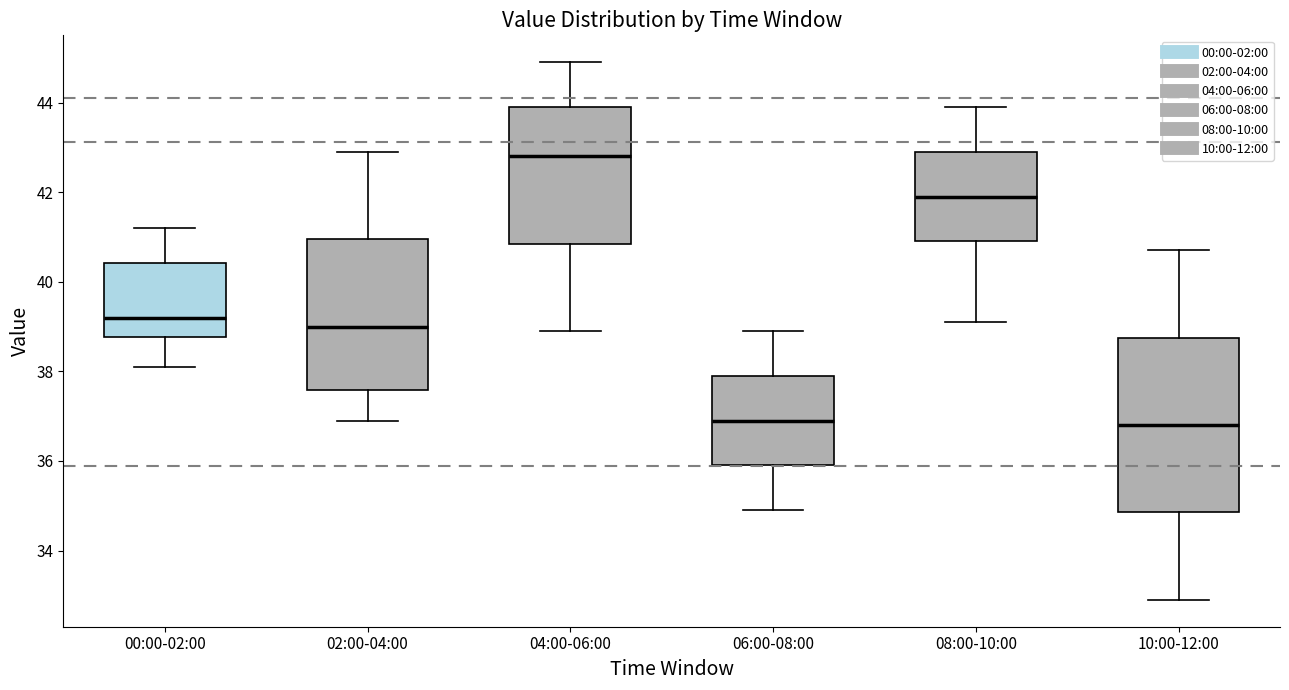

Reading left to right, transcribe this box plot: for each box, give where its median line is, the range the box spans, and where its two whiskers end, as read against the y-axis. The values are not printed on the chart, so give them approximately, as read against the axis.

00:00-02:00: median 39.2, box 38.8 to 40.4, whiskers 38.2 to 41.2
02:00-04:00: median 39.0, box 37.6 to 41.0, whiskers 37.0 to 43.0
04:00-06:00: median 42.8, box 40.8 to 44.0, whiskers 39.0 to 45.0
06:00-08:00: median 37.0, box 36.0 to 38.0, whiskers 35.0 to 39.0
08:00-10:00: median 42.0, box 41.0 to 43.0, whiskers 39.2 to 44.0
10:00-12:00: median 36.8, box 34.8 to 38.8, whiskers 33.0 to 40.8